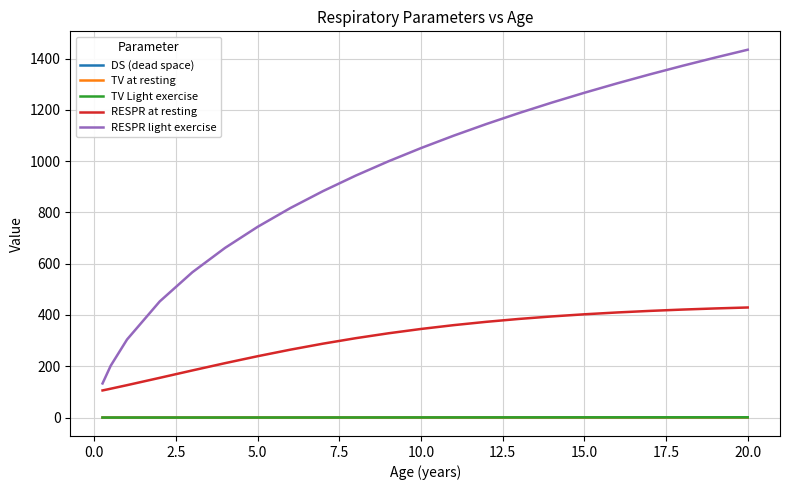

What position from the left is 10.0?

13